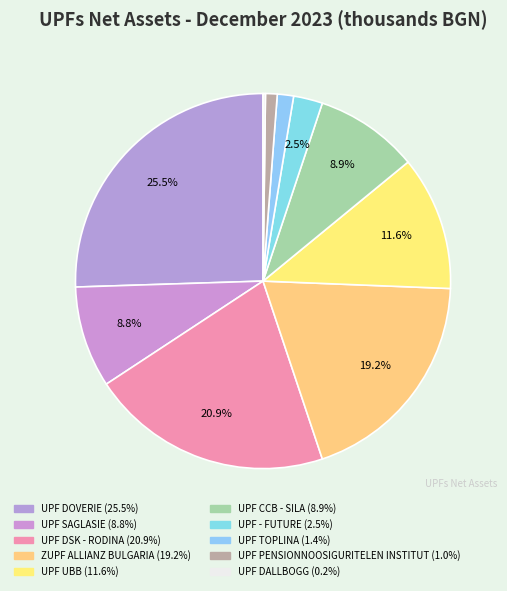

Which category has the biggest portion of the pie?

UPF DOVERIE